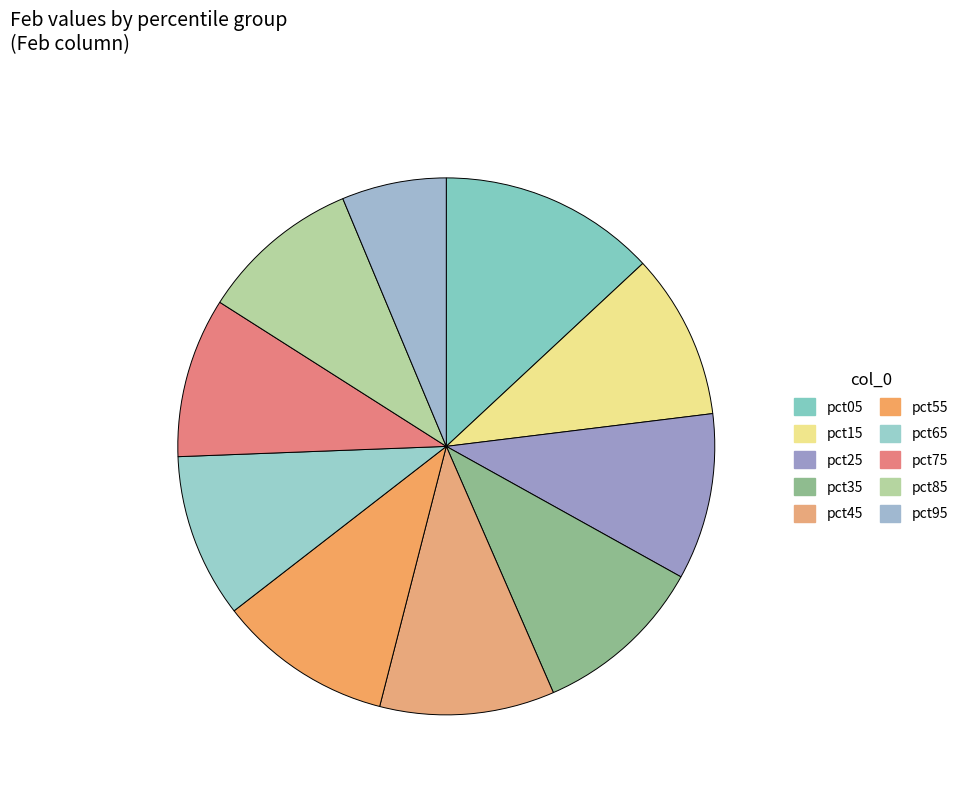

To the nearest percent, what percentage of the pie is pct35?

10%